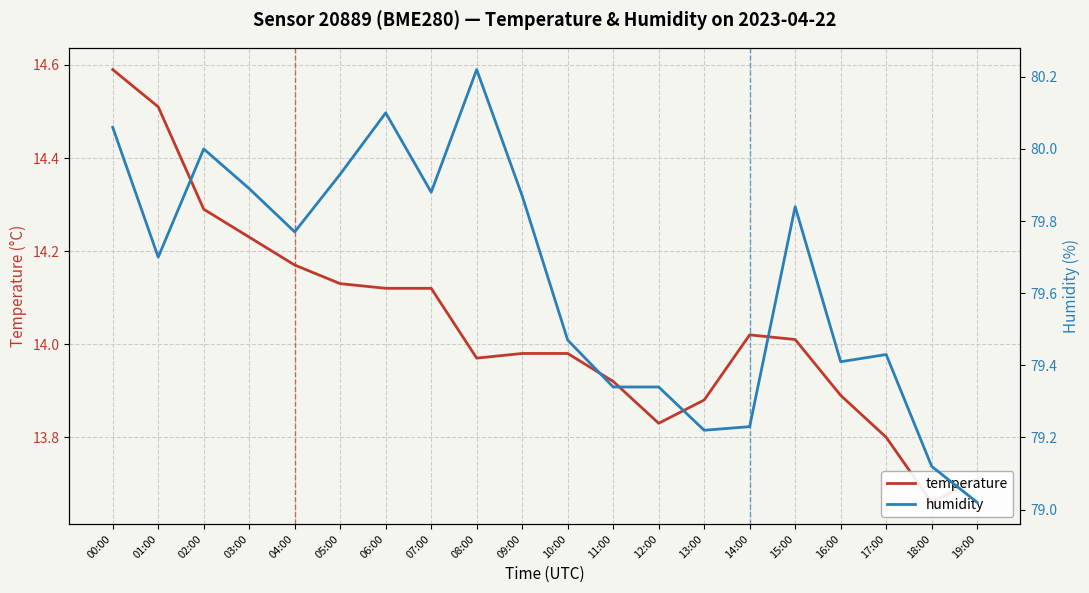

What is the approximate value of temperature at 09:00?

14.0